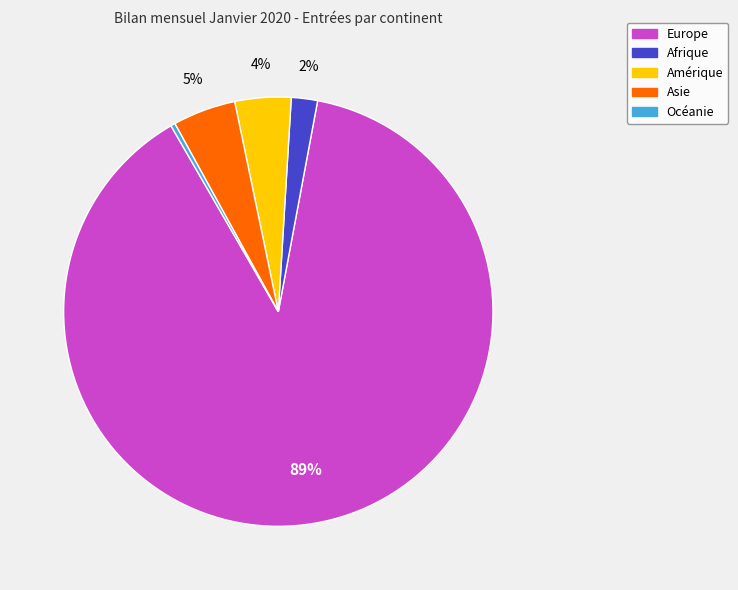

How many slices are in this pie chart?

5